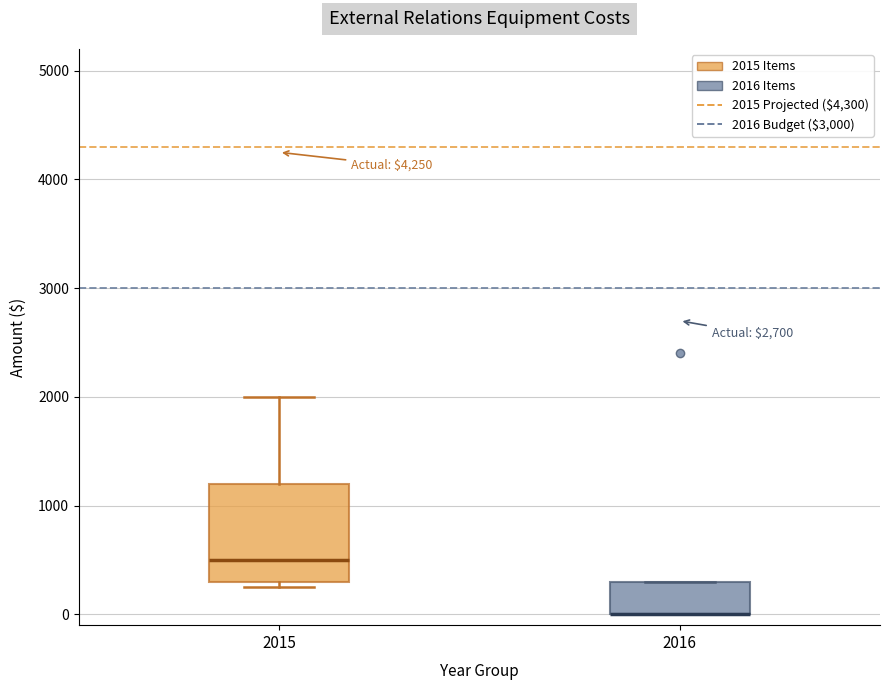

Reading left to right, read every box against the y-axis: the position of its median line, the range the box covers, and the ends of its whiskers. The values are not printed on the chart, so give them approximately, as read against the axis.

2015: median 500, box 300 to 1200, whiskers 300 (just below the box's lower edge) to 2000
2016: median 0 (drawn on the box's lower edge), box 0 to 300, whiskers 0 to 300